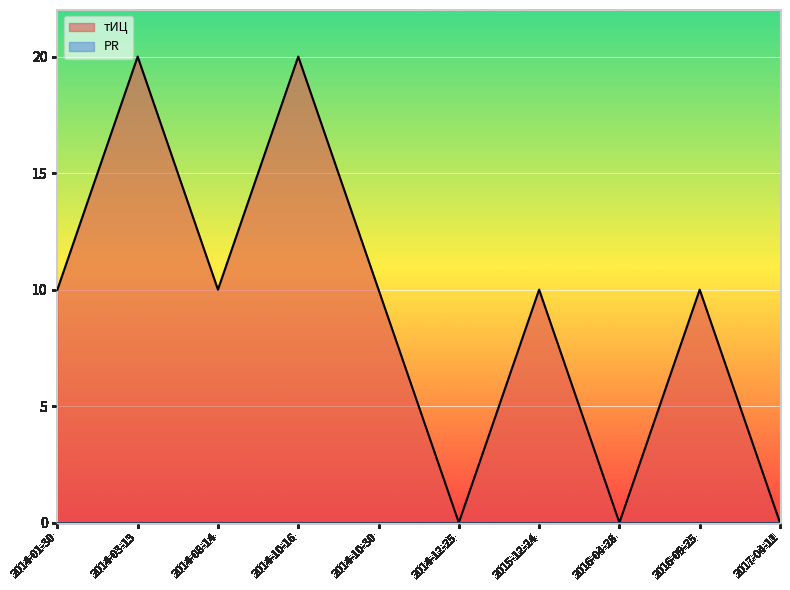

At which category does the data reach its first local peak?

2014-03-13